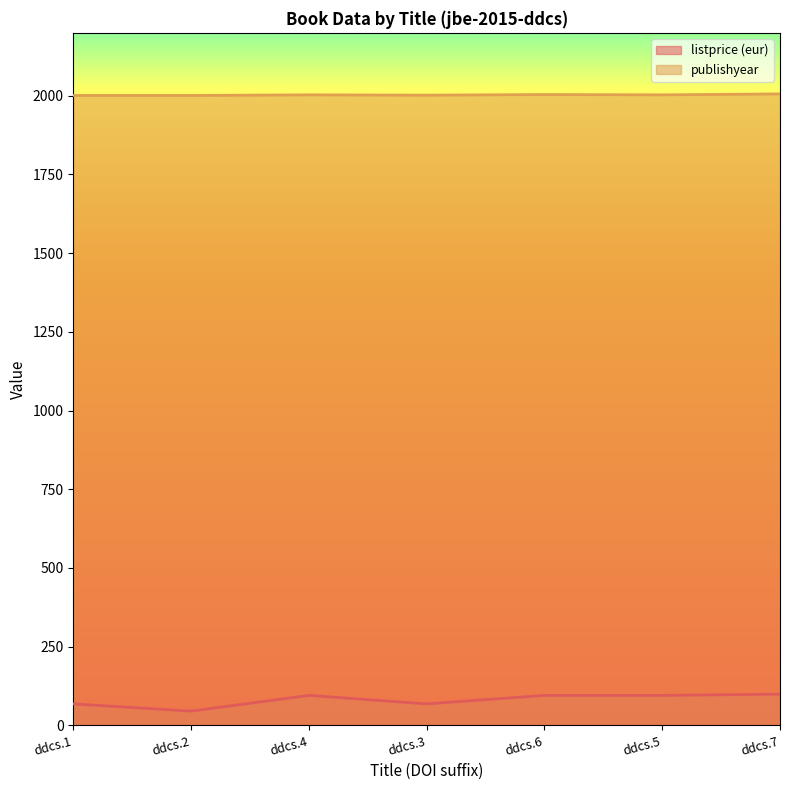

At which category is the sum across all series the highest?

ddcs.7